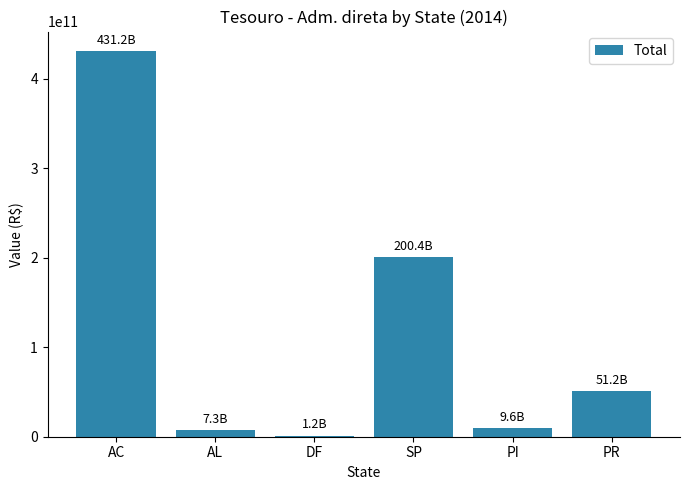

At which label does the data first exceed 51241125429?

AC